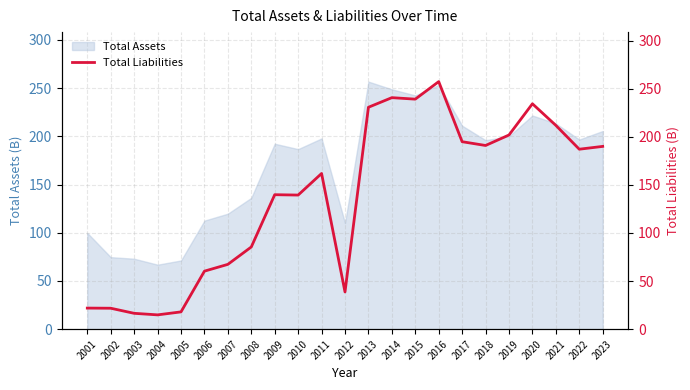

Where does the data first go above 161?

2011